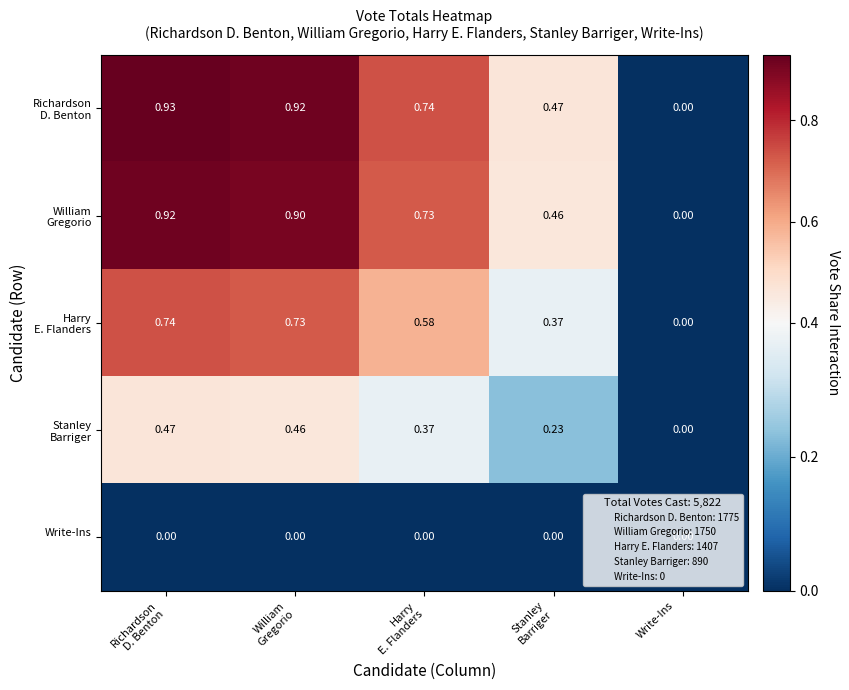

What is the greatest value displayed?

0.9